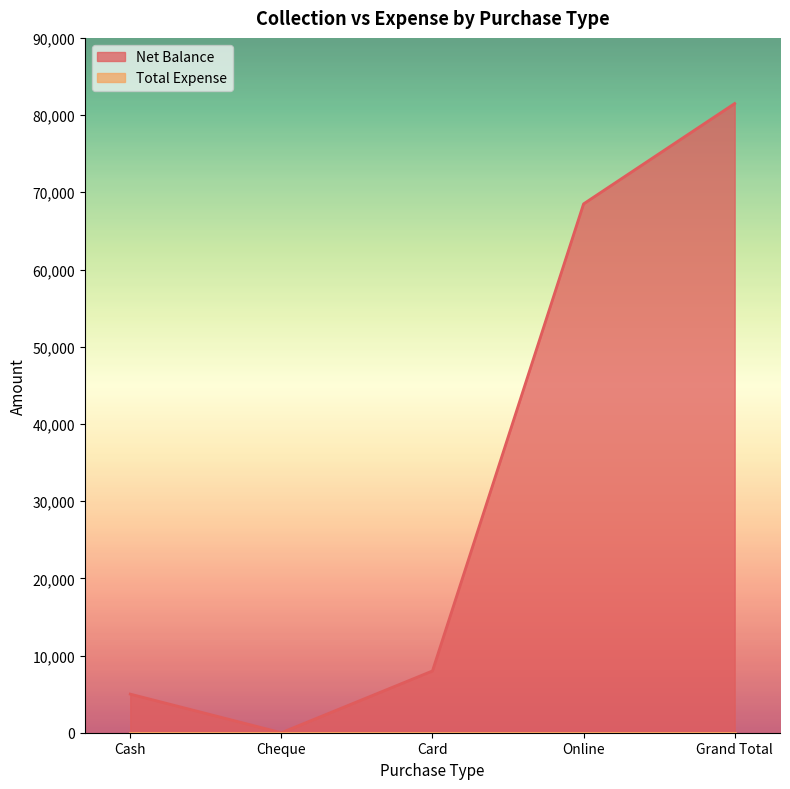

At which label does the data first exceed 8000?

Online